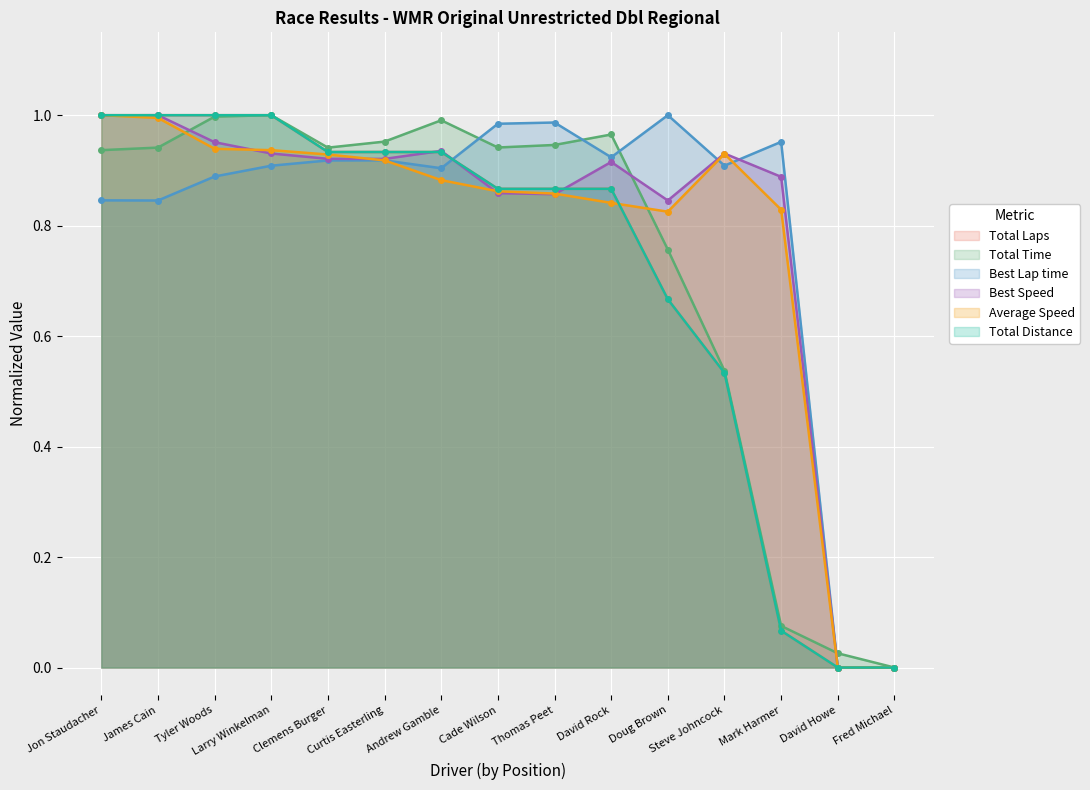

Reading left to right, extract all data points from this chart.

Total Laps: 1.0	1.0	1.0	1.0	0.9	0.9	0.9	0.9	0.9	0.9	0.7	0.5	0.1	0.0	0.0
Total Time: 0.9	0.9	1.0	1.0	0.9	1.0	1.0	0.9	0.9	1.0	0.8	0.5	0.1	0.0	0.0
Best Lap time: 0.8	0.8	0.9	0.9	0.9	0.9	0.9	1.0	1.0	0.9	1.0	0.9	1.0	0.0	0.0
Best Speed: 1.0	1.0	1.0	0.9	0.9	0.9	0.9	0.9	0.9	0.9	0.8	0.9	0.9	0.0	0.0
Average Speed: 1.0	1.0	0.9	0.9	0.9	0.9	0.9	0.9	0.9	0.8	0.8	0.9	0.8	0.0	0.0
Total Distance: 1.0	1.0	1.0	1.0	0.9	0.9	0.9	0.9	0.9	0.9	0.7	0.5	0.1	0.0	0.0